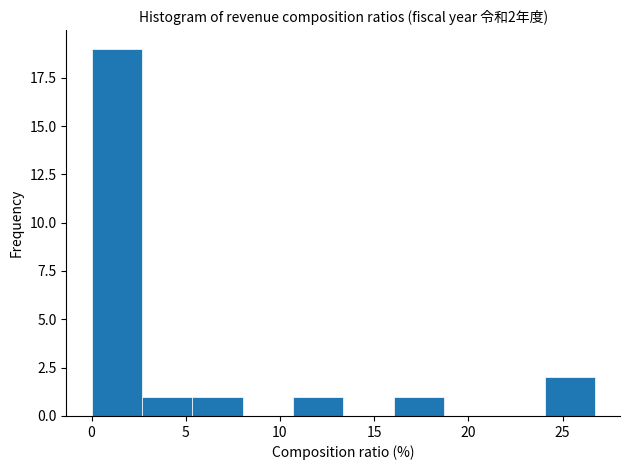

Which range on the x-axis has the tallest bar?

0.0 to 2.5